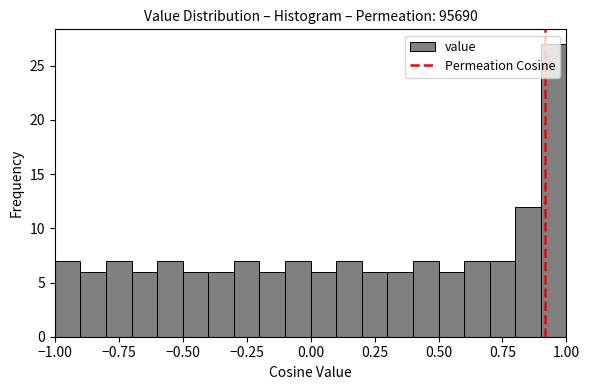

Around what value on the x-axis is the tallest bar? Give the approximate position of its centre, as read against the axis.

0.95